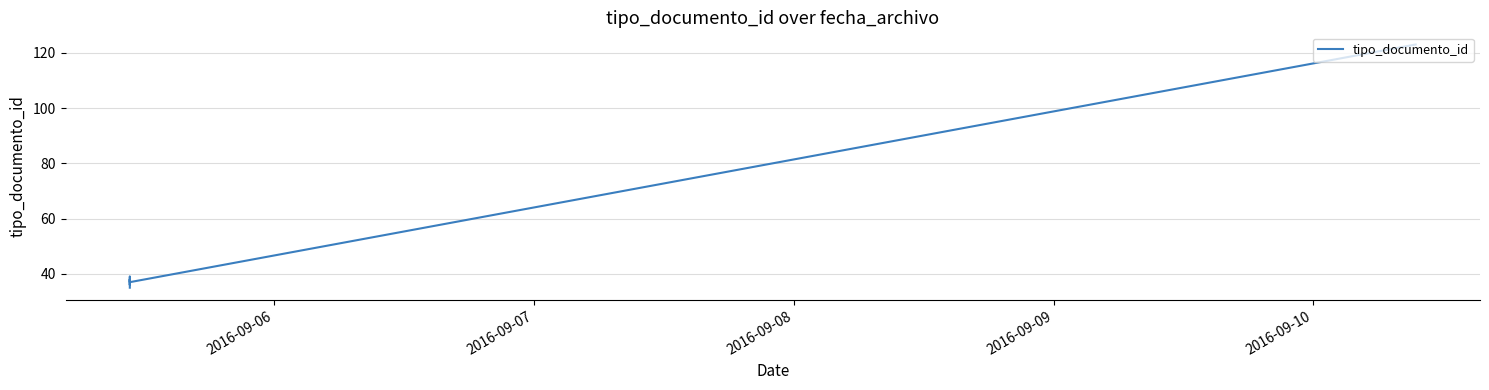

What position from the left is 2016-09-09?

4